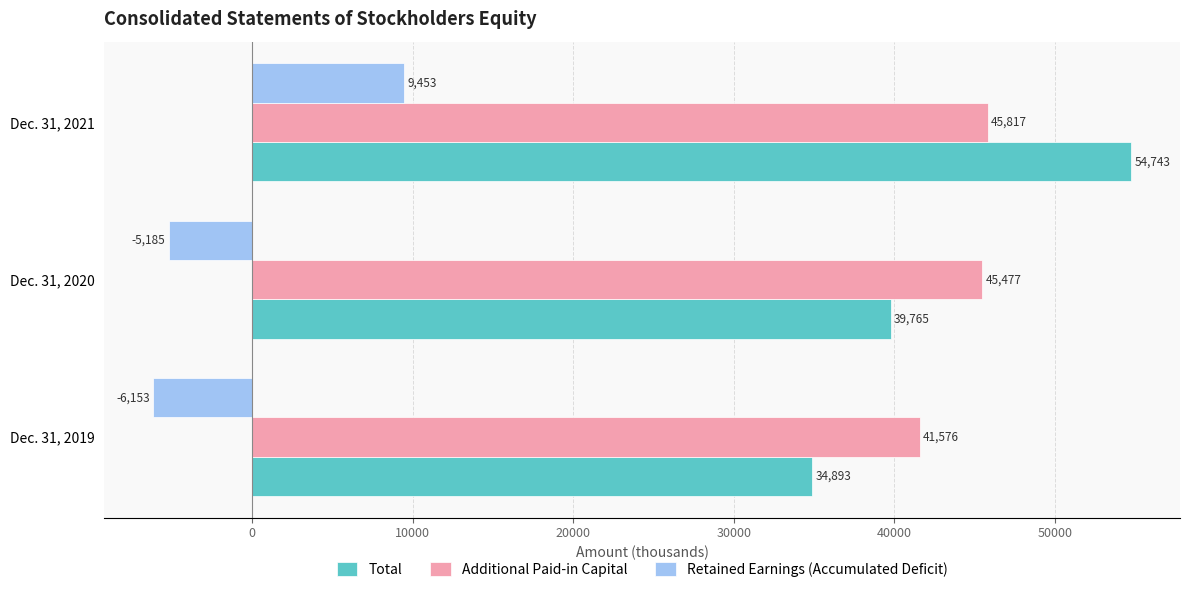

Which series has the largest range (max minus min)?

Total